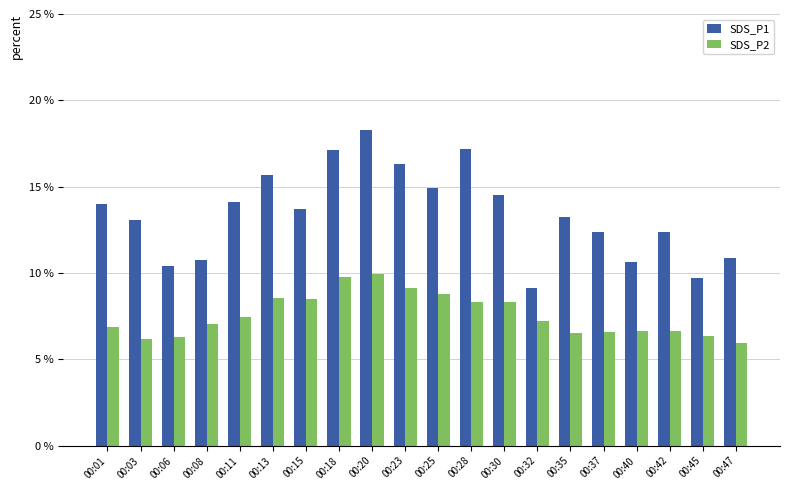

List the series in order of their overall mean, lowest first.

SDS_P2, SDS_P1